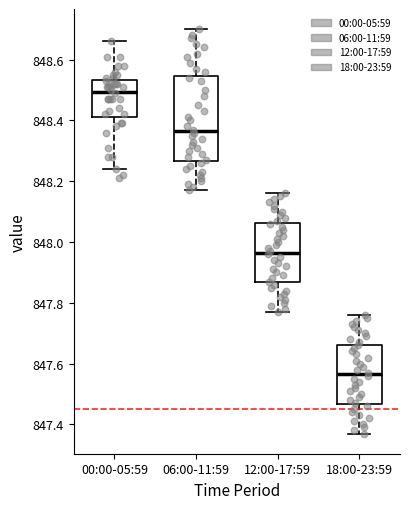

Comparing the boxes themselves (not the whiskers), which one is the tallest?

06:00-11:59